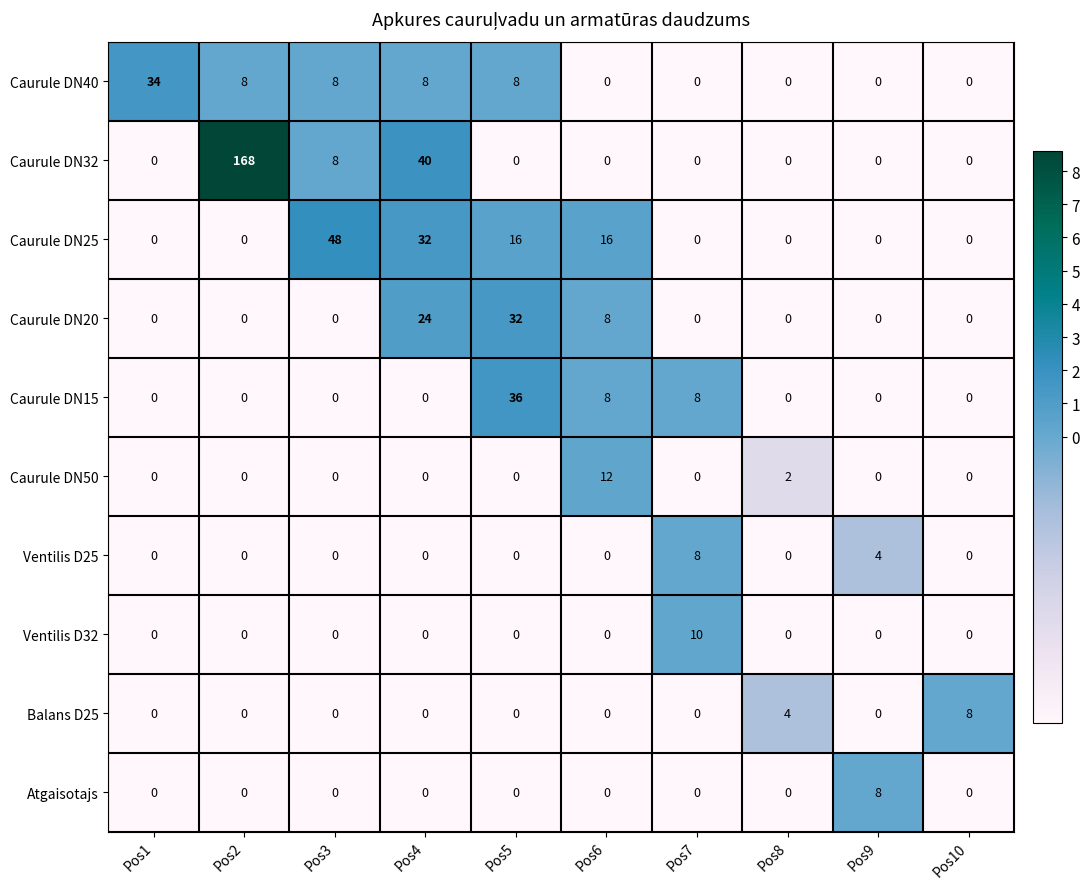

Which series changed the most between Pos4 and Pos5?

Caurule DN32